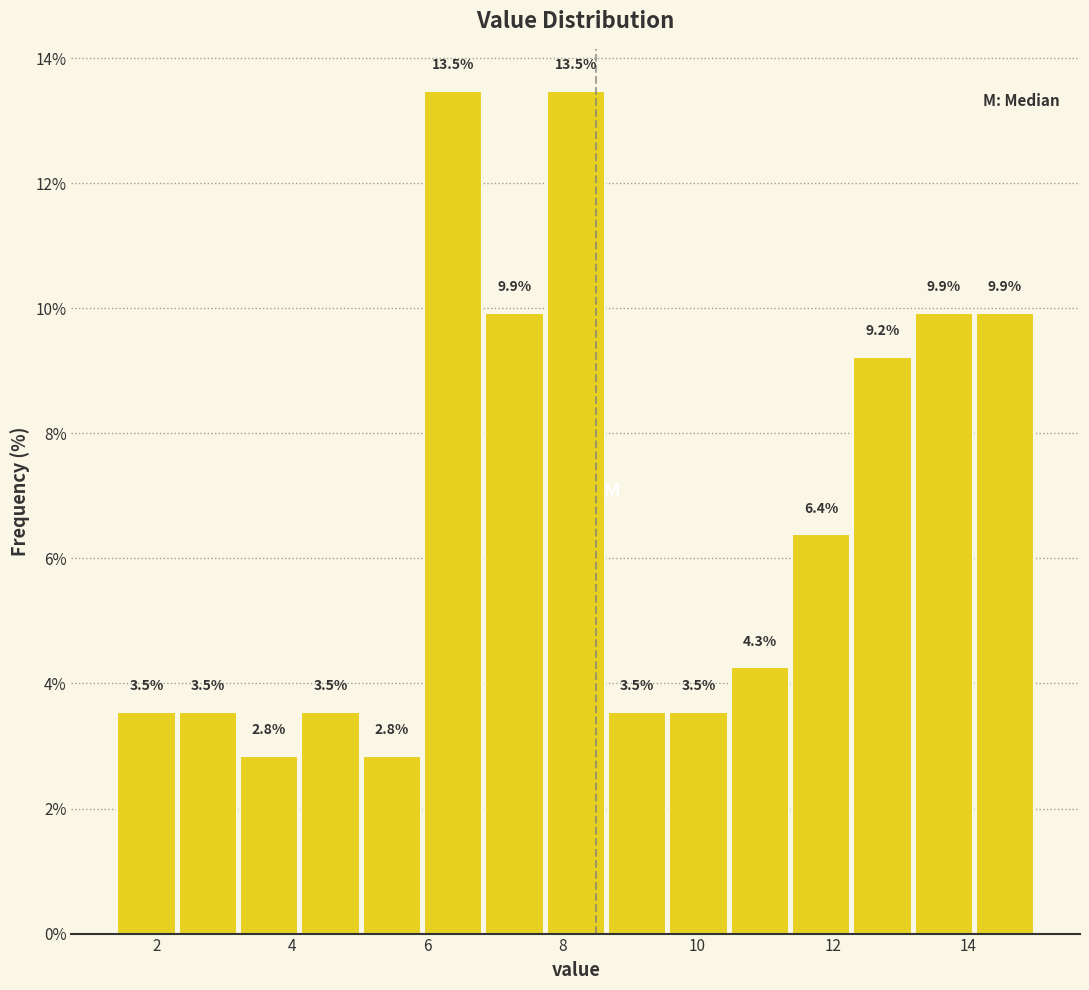

What is the height of the bar covering 4.2 to 5.0 on the x-axis? The bar edges are not printed on the chart, so give them approximately, as read against the axis.

3.5